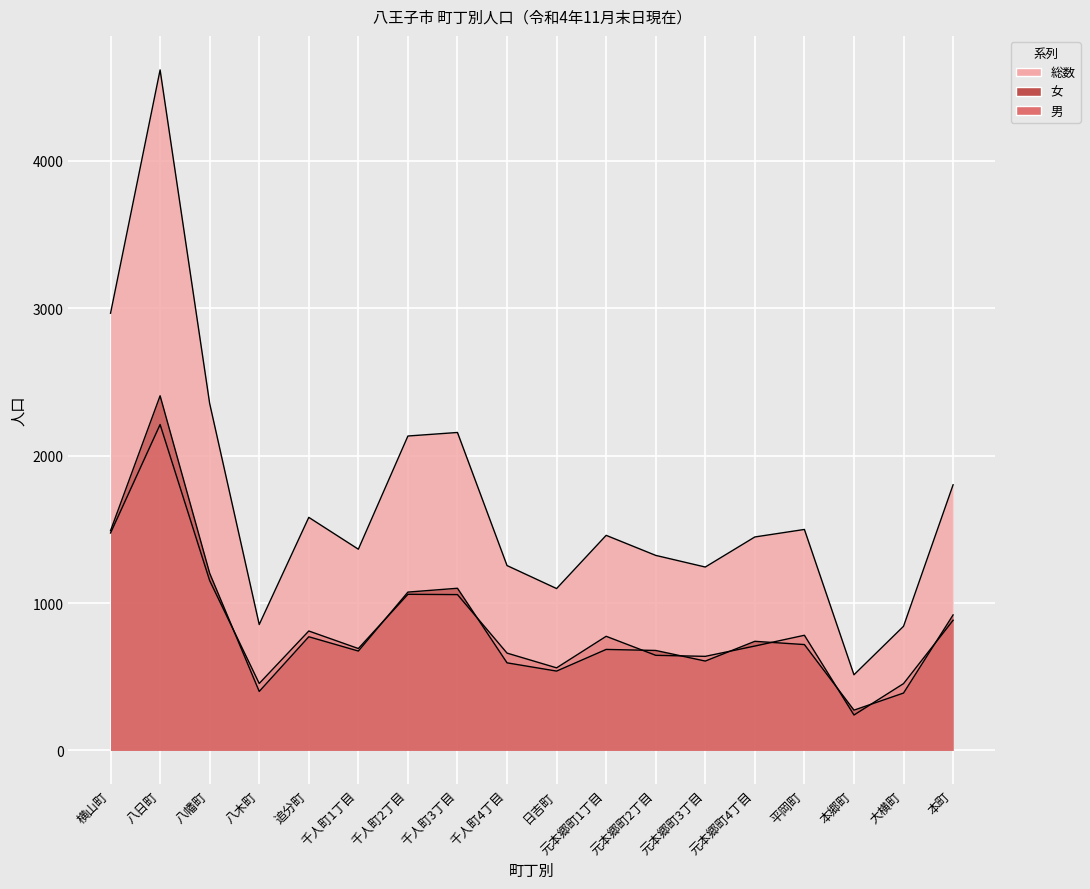

True or false: 女 has a value of 2406 at 八日町.

True